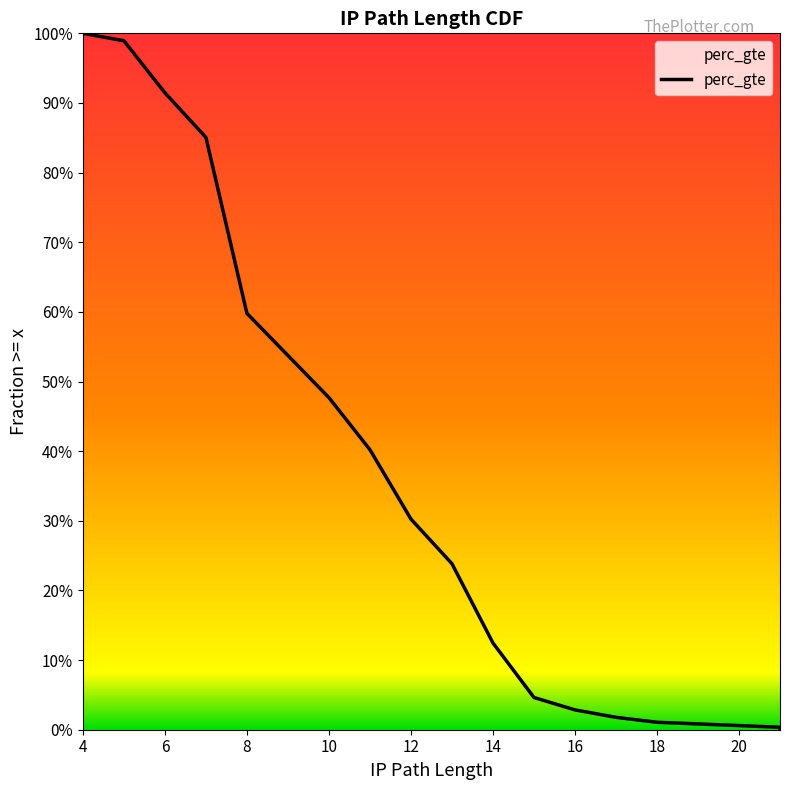

At which label is the value closest to 0?

21